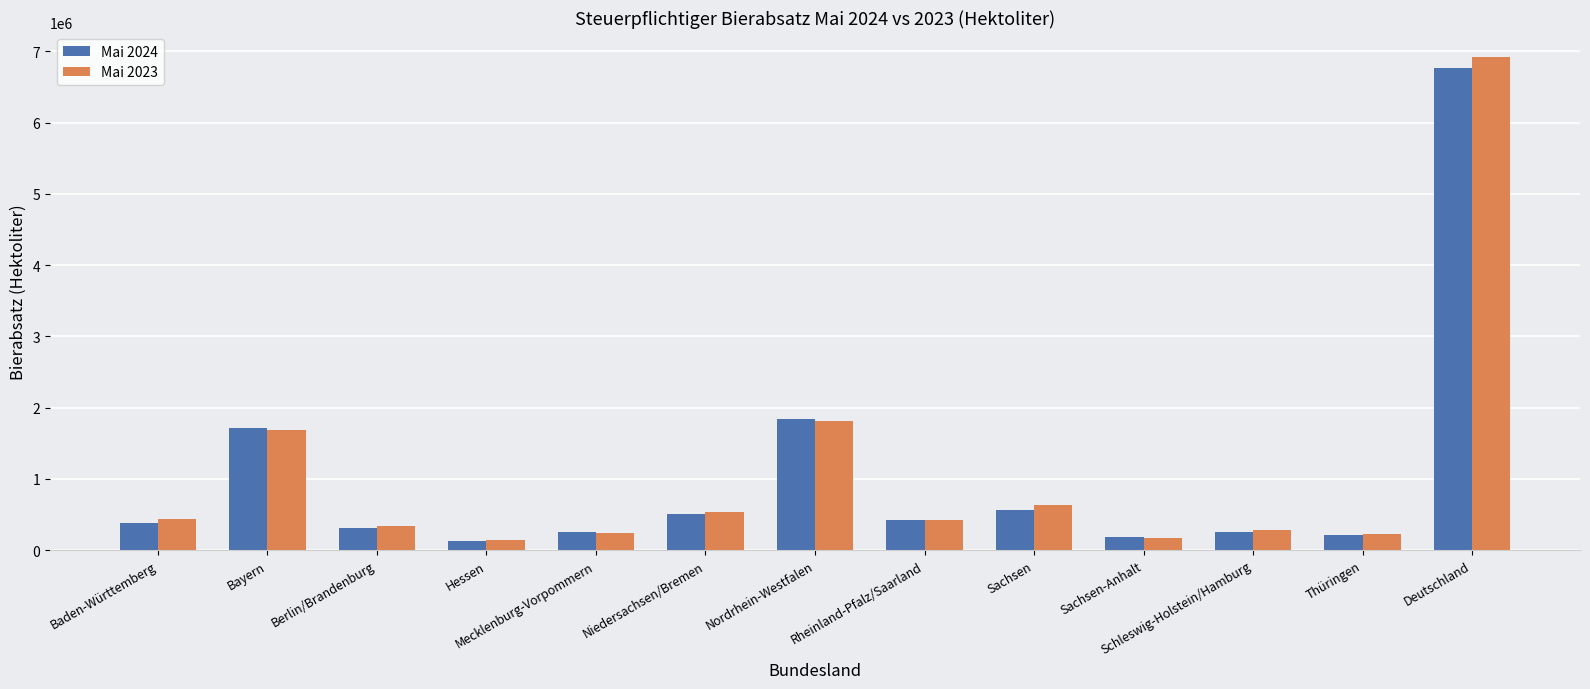

The Mai 2023 series shows 171180.0 at Sachsen-Anhalt. True or false?

True